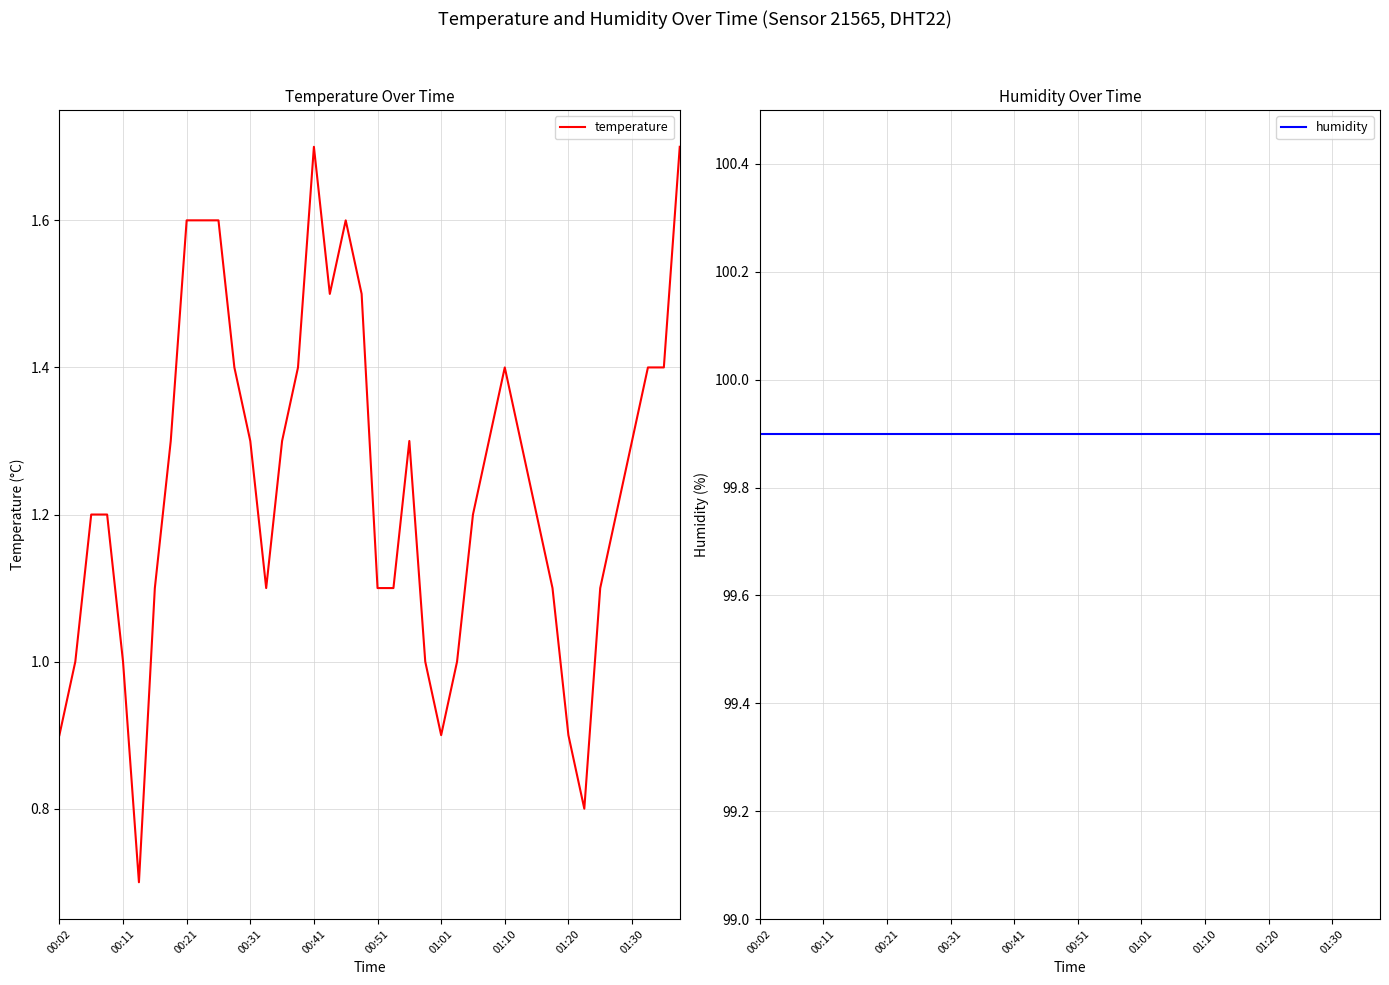

What is the minimum value for temperature?

0.7